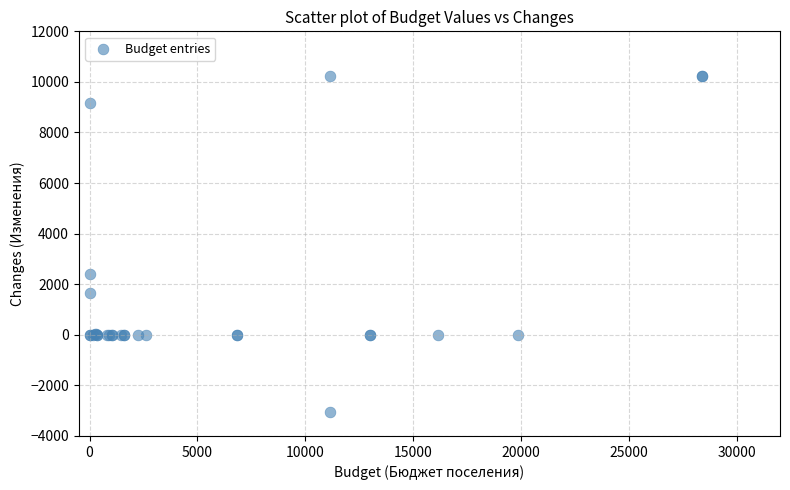

What Y value in the scatter plot is closest to 3601?

2404.0